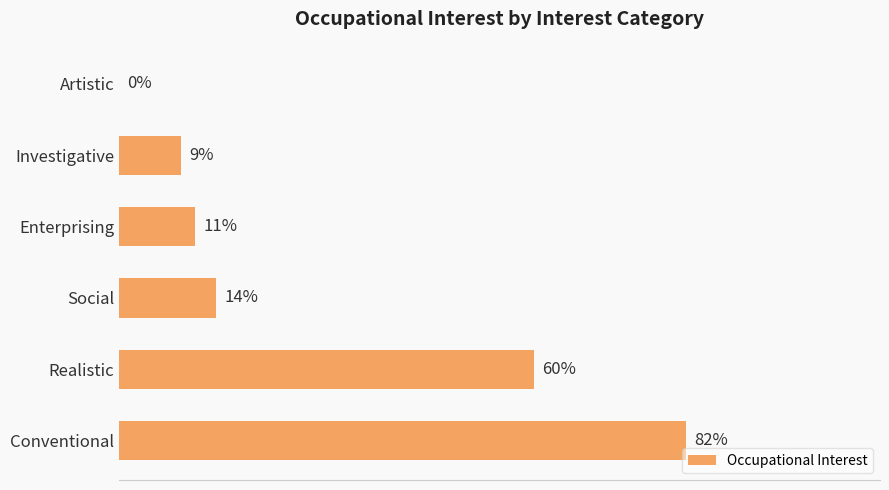

At which category does the chart reach its peak across all series?

Conventional